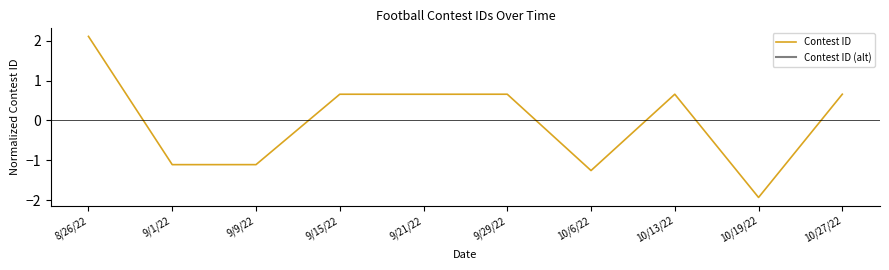

Which series has the largest range (max minus min)?

Contest ID